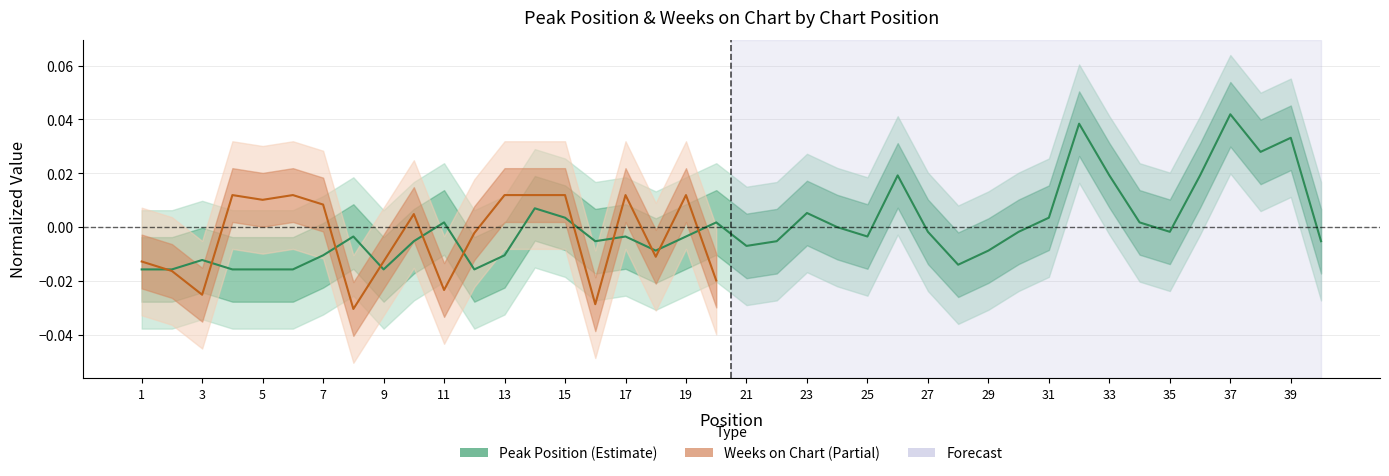

True or false: the data shows -0.0 at 35.

False